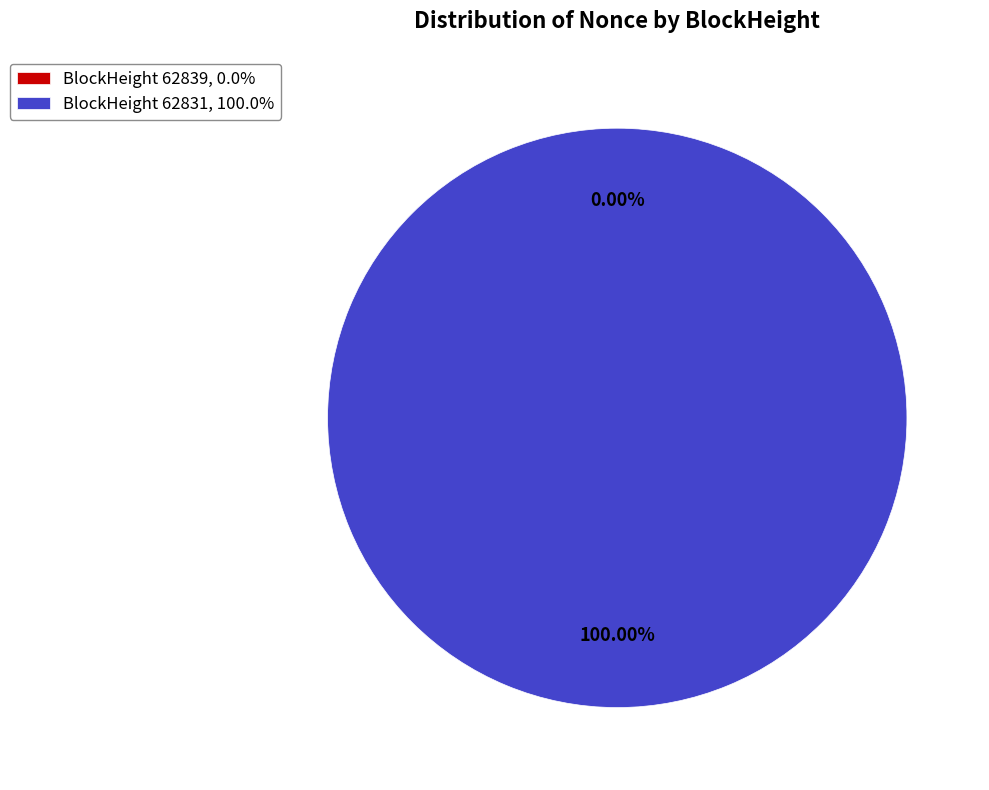

Is there any slice that represents more than half of the pie?

Yes